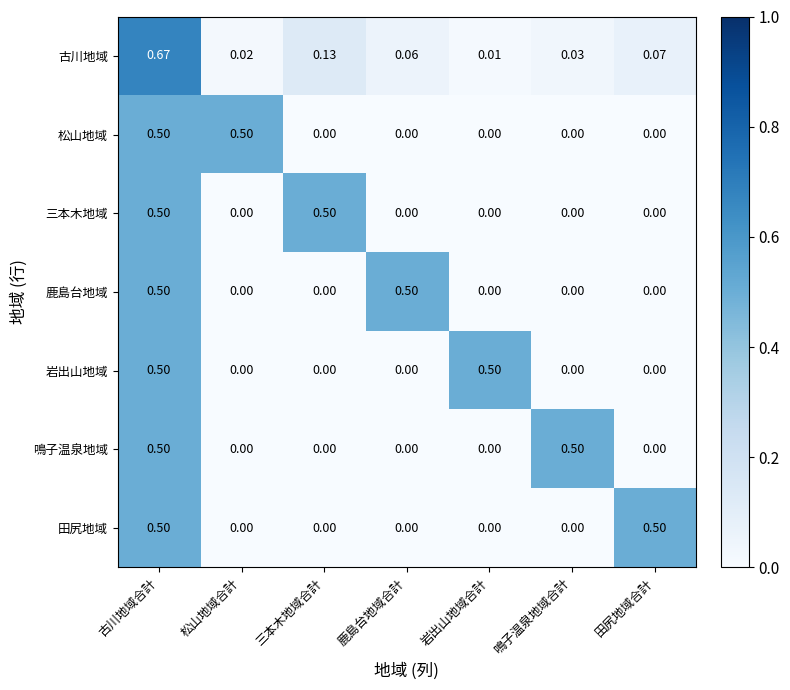

How many distinct data groups are displayed?

7